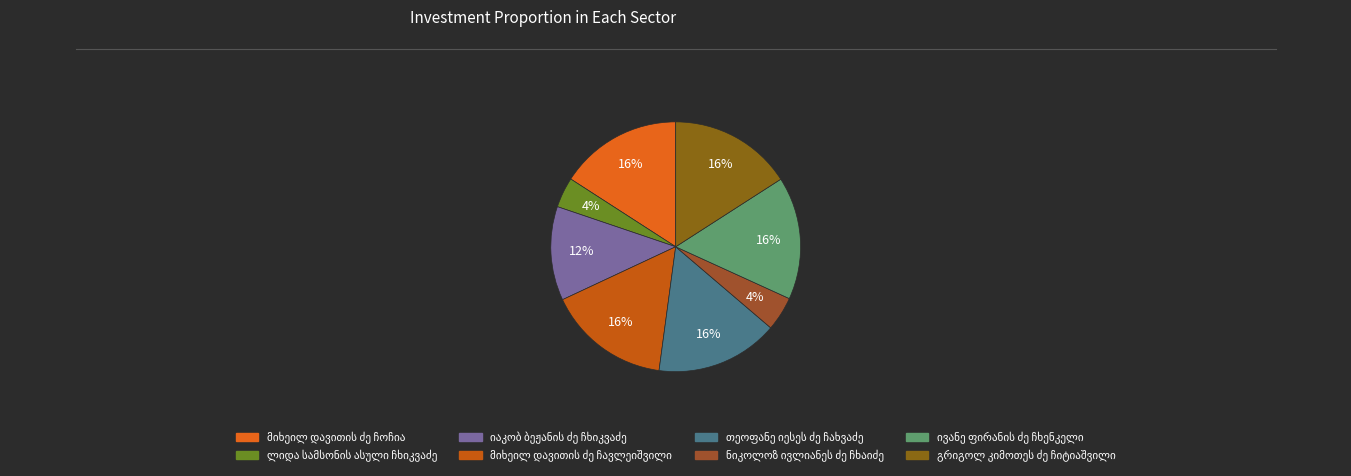

How many slices are in this pie chart?

8